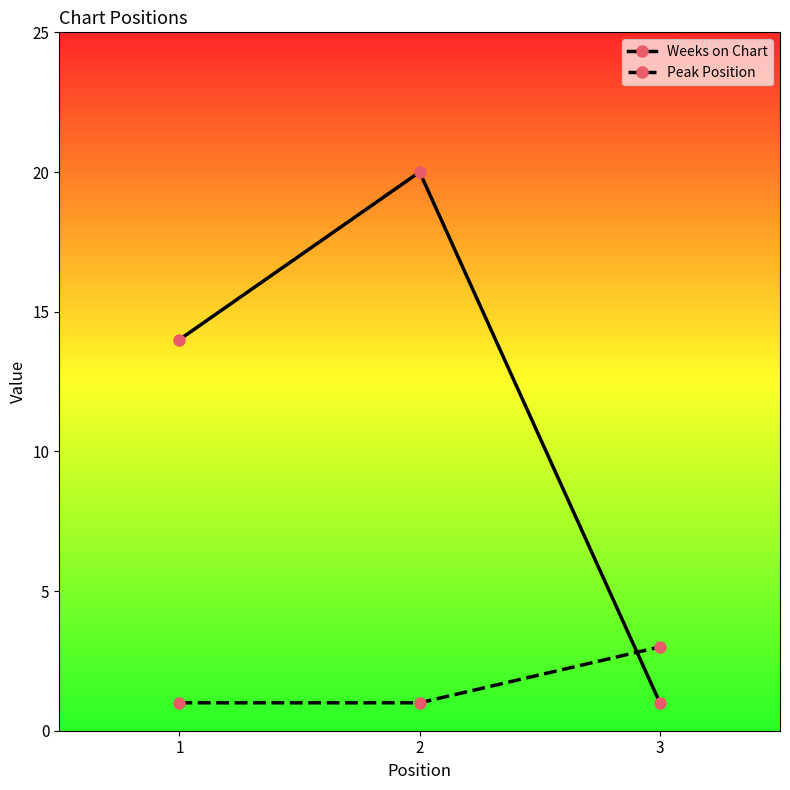

Which series has the widest spread of values?

Weeks on Chart